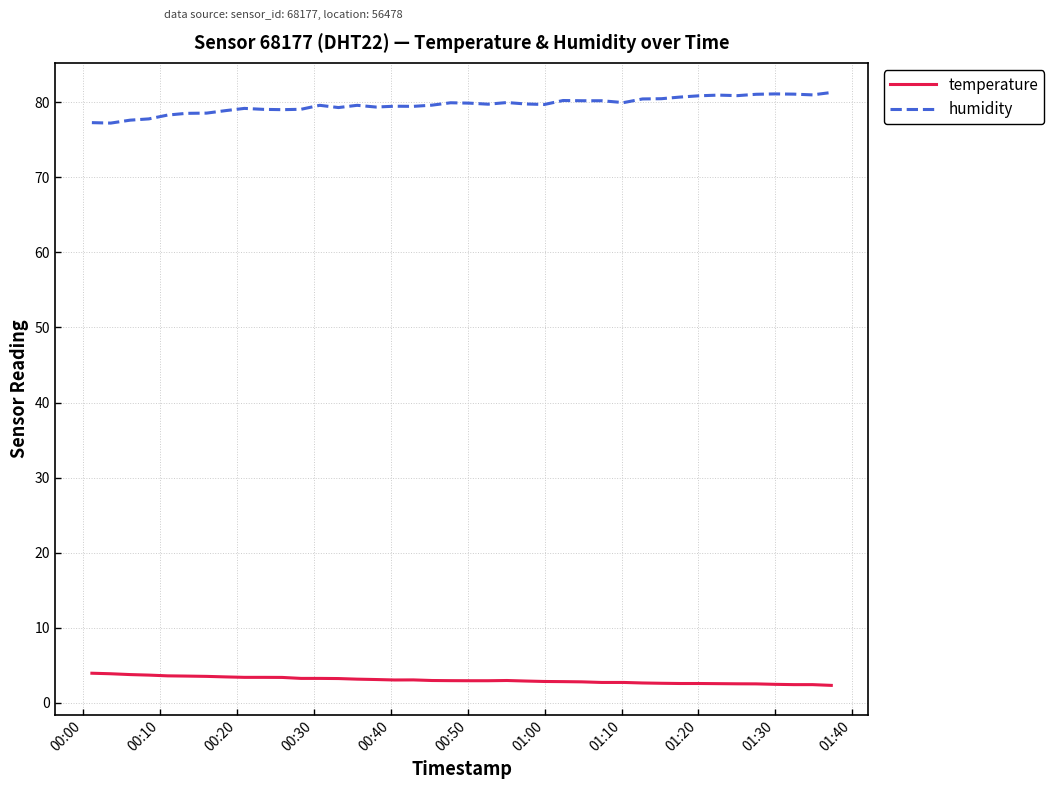

List the series in order of their peak value, highest first.

humidity, temperature